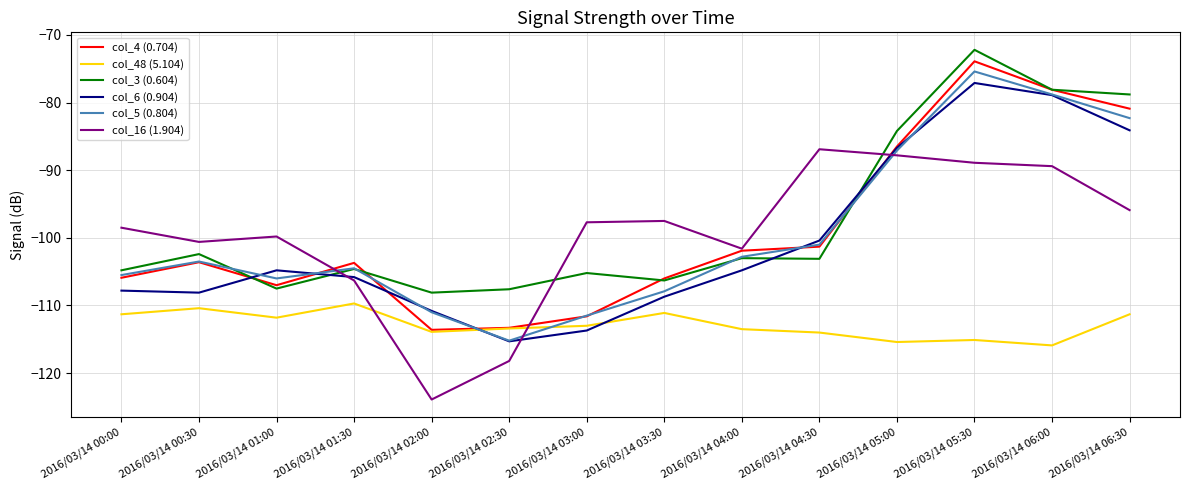

Between 2016/03/14 00:00 and 2016/03/14 05:00, which series saw the biggest shift?

col_6 (0.904)